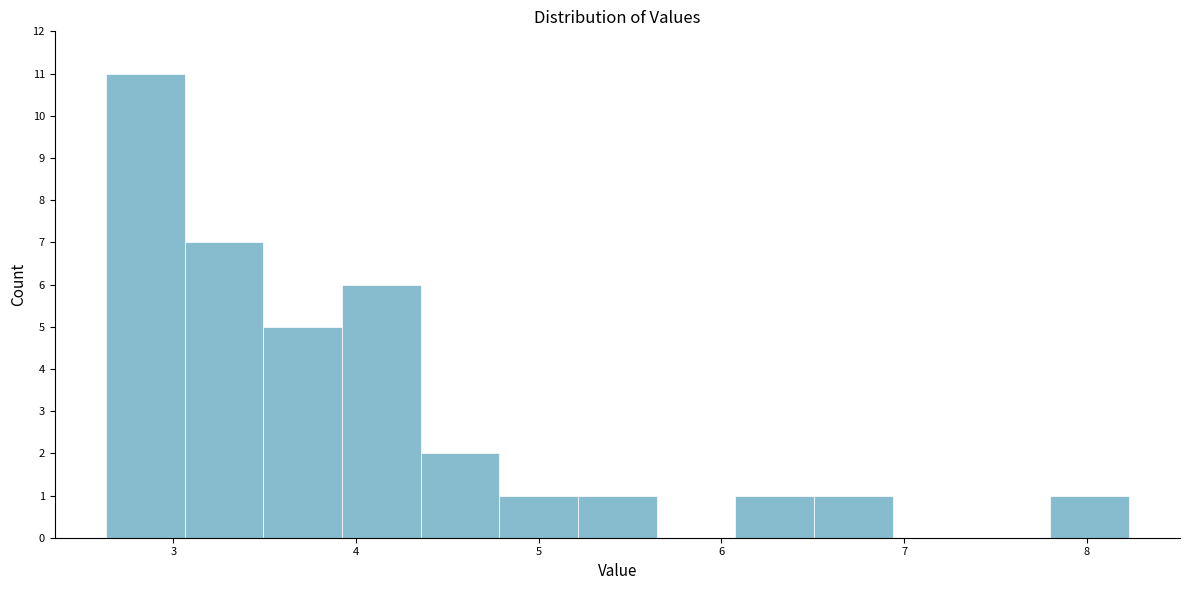

Over which range of the x-axis is the bar tallest?

2.6 to 3.1